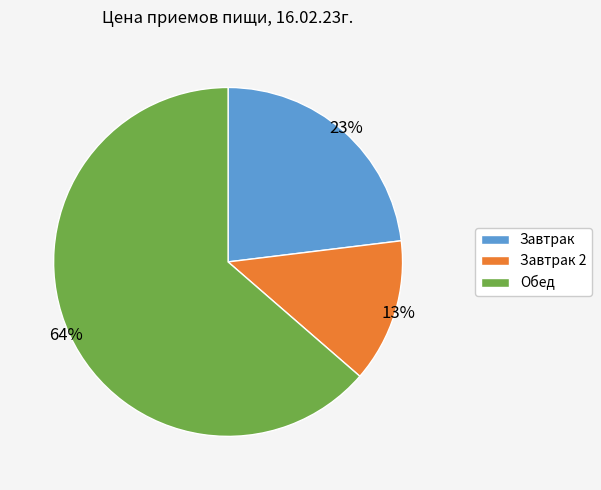

To the nearest percent, what is the average slice percentage?

33%